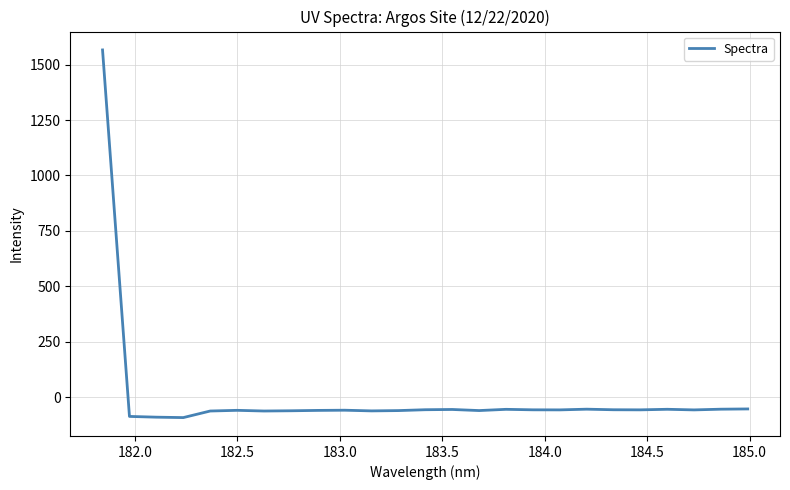

What is the maximum value shown in the chart?

1565.9